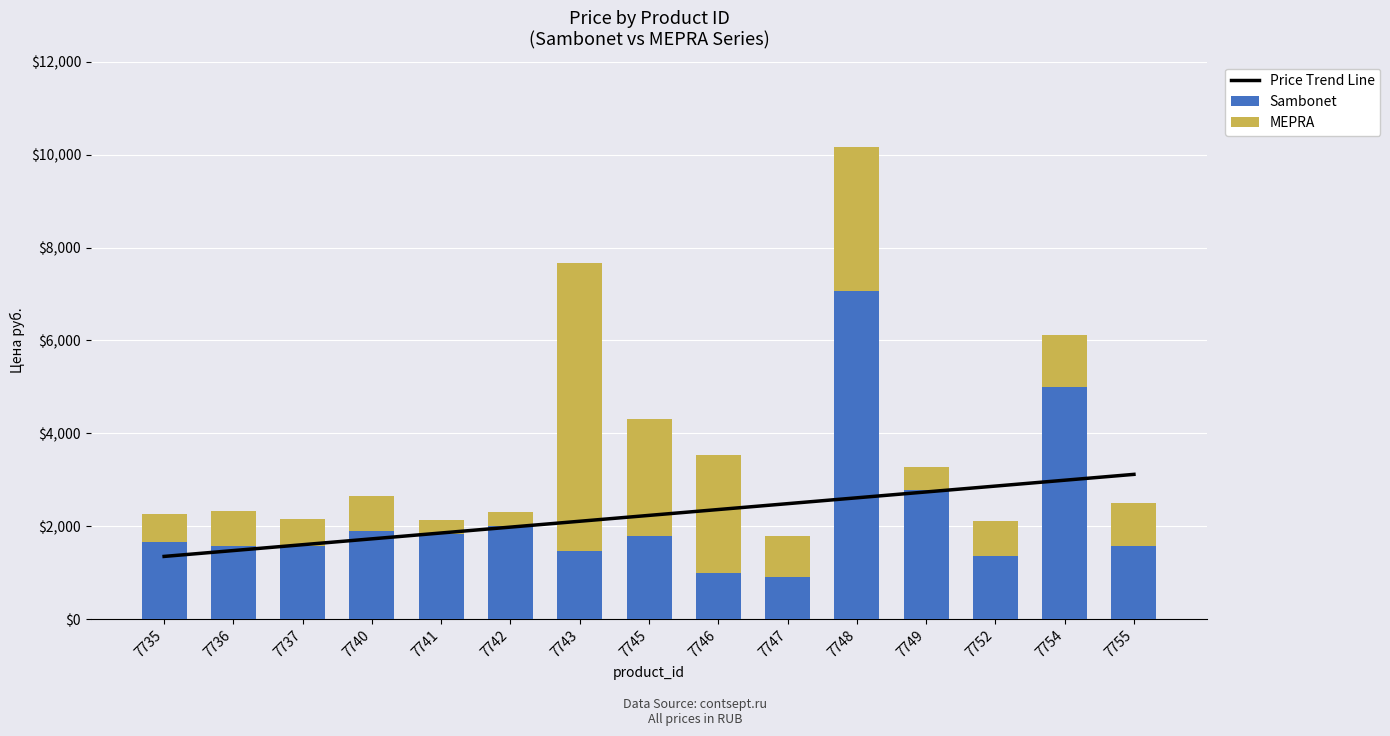

Where does the Sambonet series first go above 1668?

7735